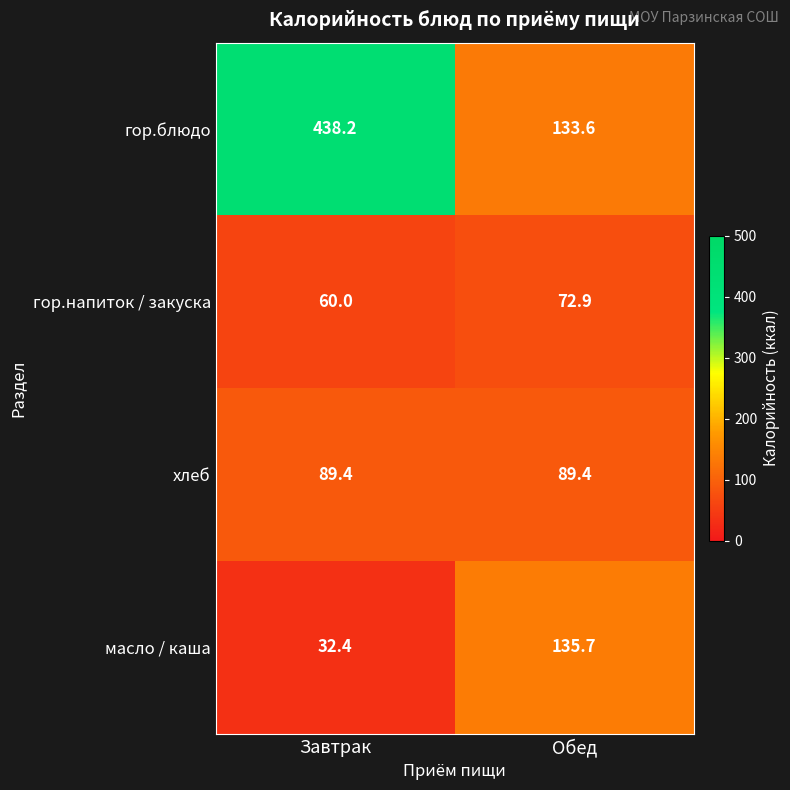

Is it true that гор.блюдо equals 615.0 at Завтрак?

False